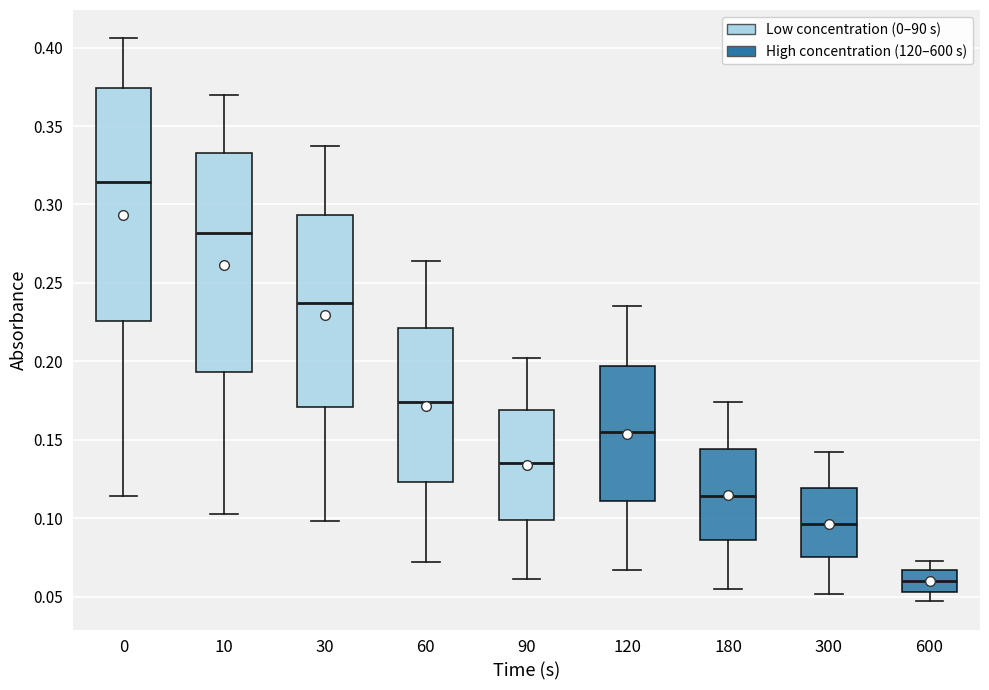

Reading left to right, transcribe this box plot: for each box, give where its median line is, the range the box spans, and where its two whiskers end, as read against the y-axis. The values are not printed on the chart, so give them approximately, as read against the axis.

0: median 0.315, box 0.225 to 0.375, whiskers 0.115 to 0.405
10: median 0.280, box 0.195 to 0.335, whiskers 0.105 to 0.370
30: median 0.235, box 0.170 to 0.295, whiskers 0.100 to 0.335
60: median 0.175, box 0.125 to 0.220, whiskers 0.070 to 0.265
90: median 0.135, box 0.100 to 0.170, whiskers 0.060 to 0.200
120: median 0.155, box 0.110 to 0.195, whiskers 0.065 to 0.235
180: median 0.115, box 0.085 to 0.145, whiskers 0.055 to 0.175
300: median 0.095, box 0.075 to 0.120, whiskers 0.050 to 0.140
600: median 0.060, box 0.055 to 0.065, whiskers 0.045 to 0.075